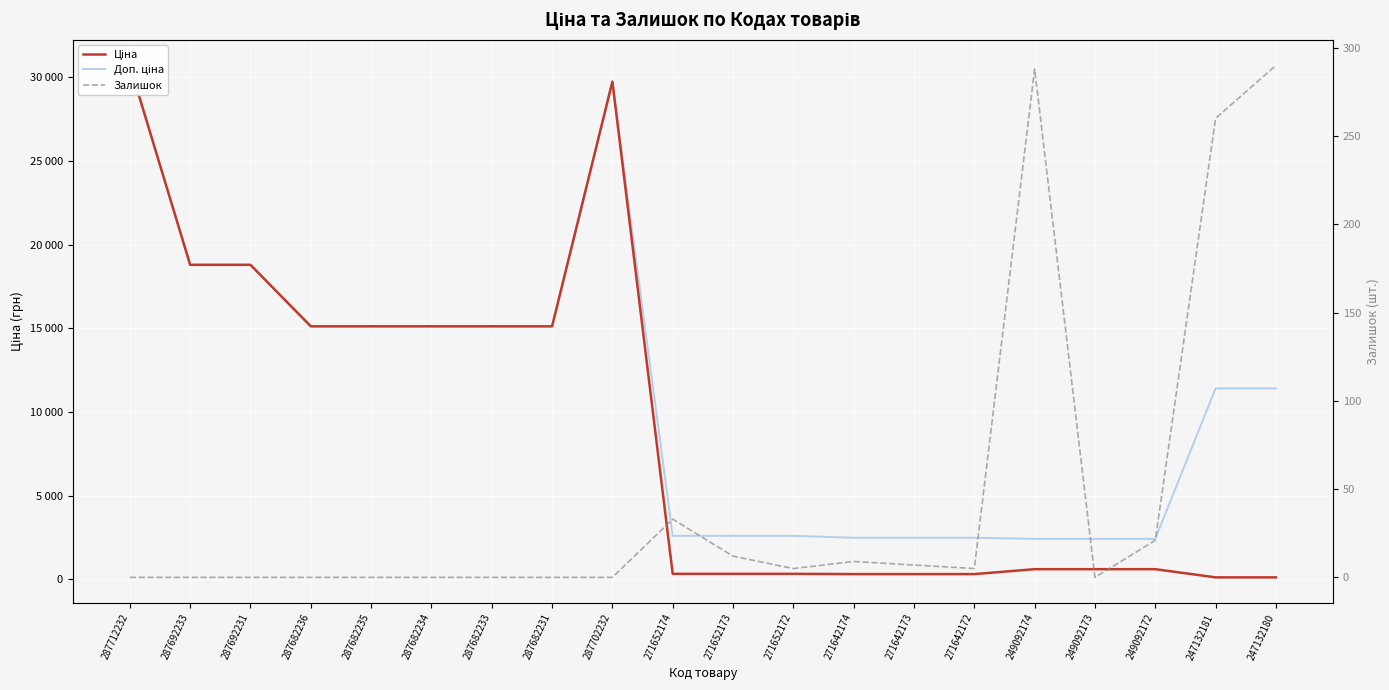

Which series changed the most between 287692233 and 271642173?

Ціна